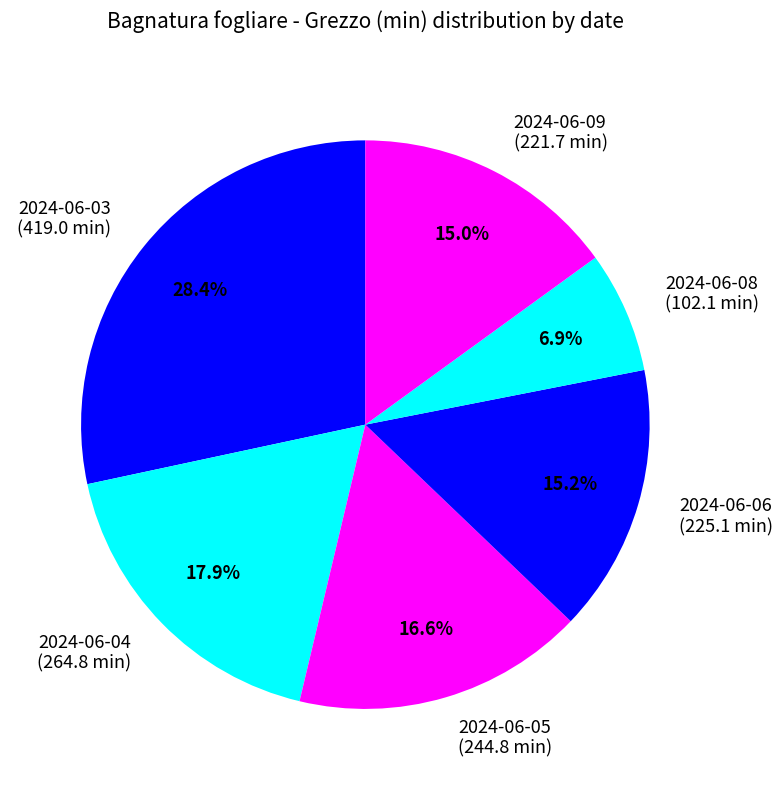

What is the largest slice in the pie chart?

2024-06-03 (419.0 min)